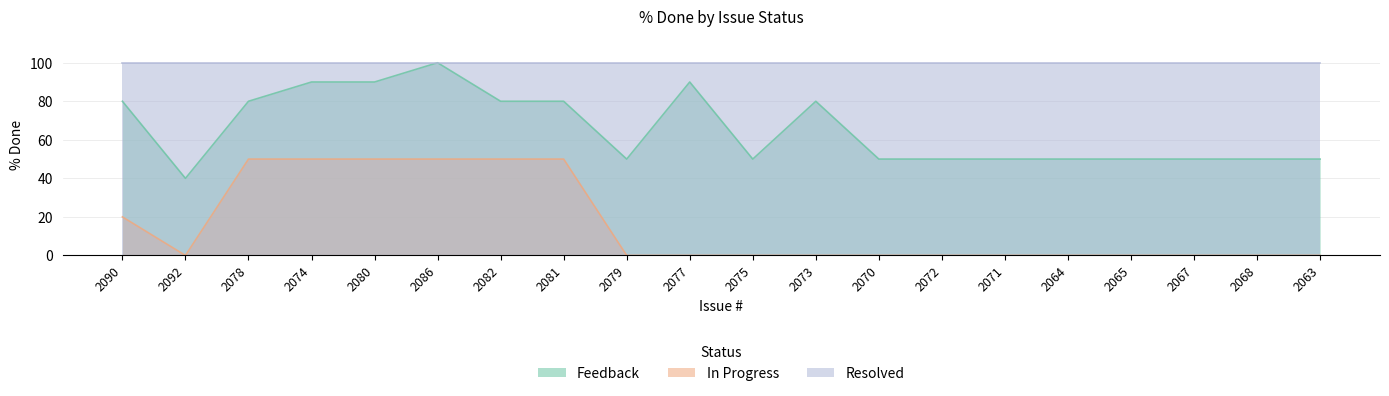

What is the maximum value shown in the chart?

100